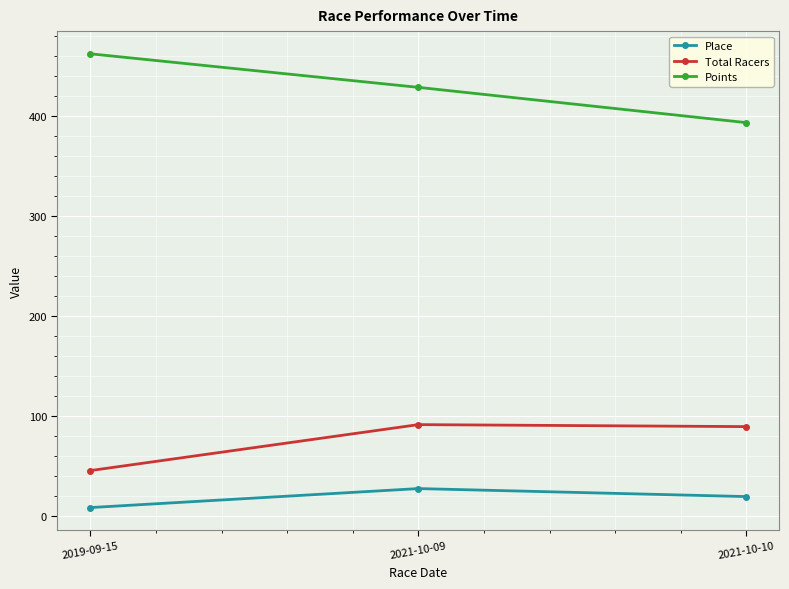

What is the difference between the maximum and minimum values in the Points series?

68.9